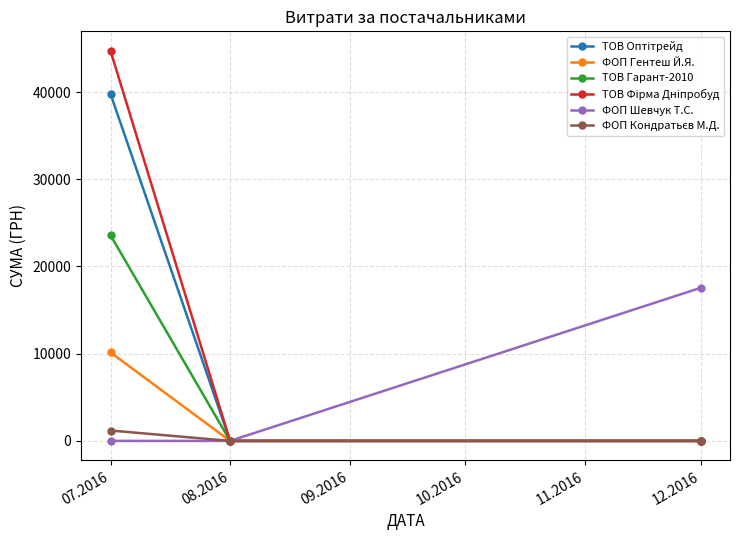

What is the difference between the maximum and minimum values in the ТОВ Гарант-2010 series?

23586.0